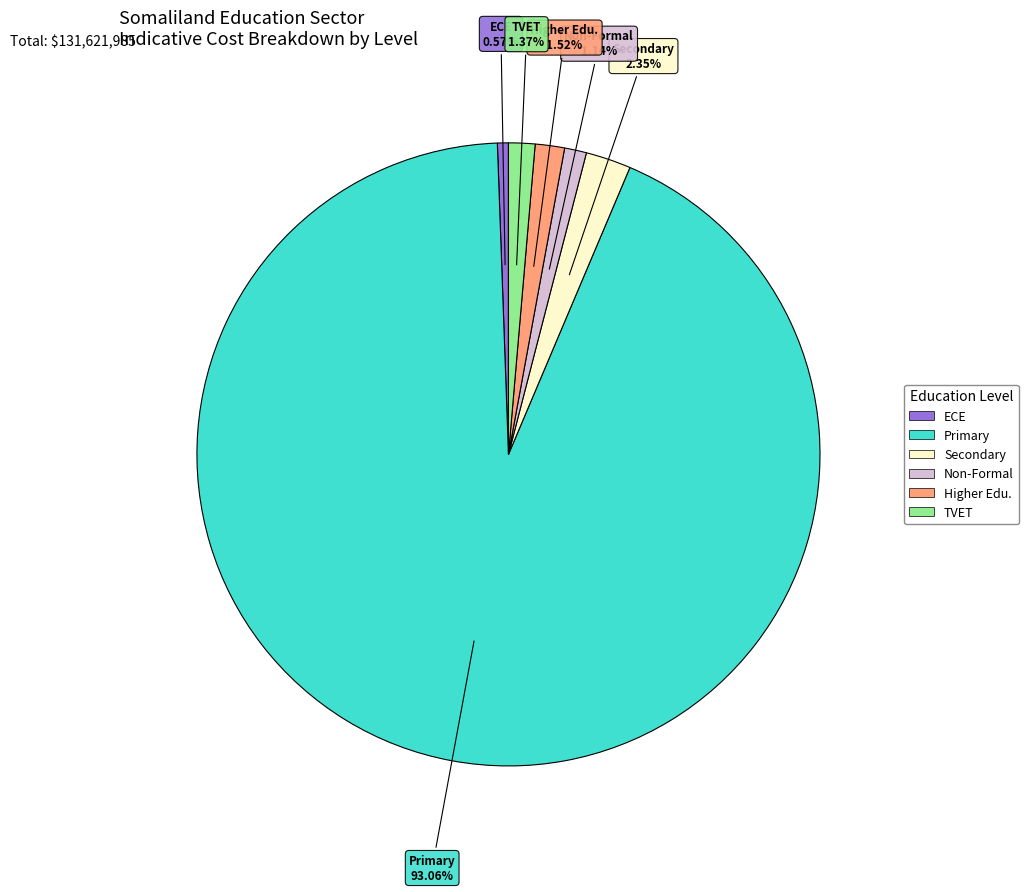

Is there a majority slice in this chart?

Yes